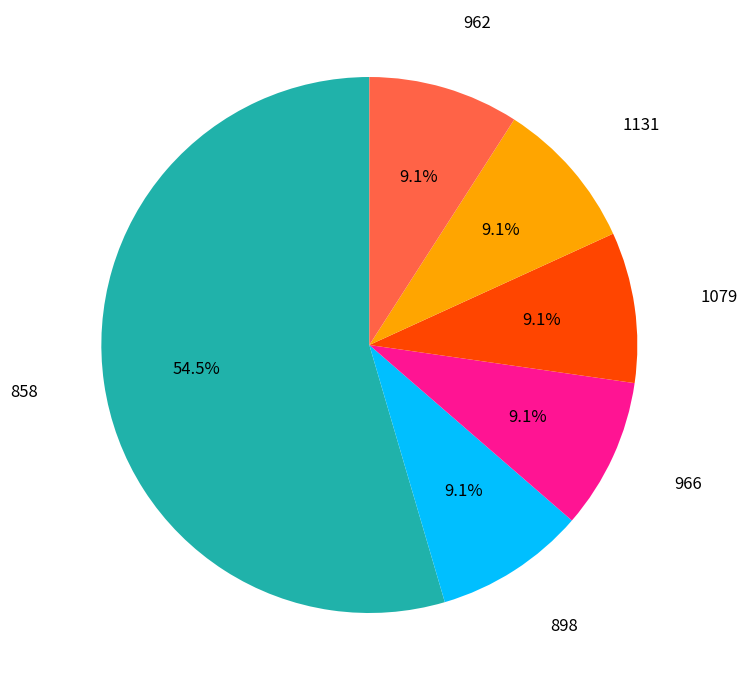

Does 1131 represent more than half of the total?

No